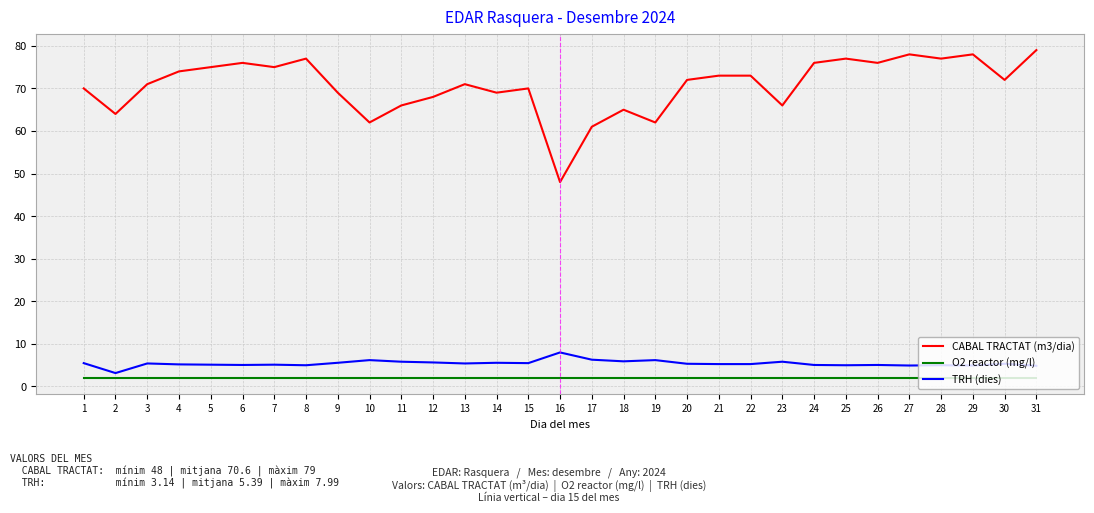

At which label does TRH (dies) reach its peak?

16